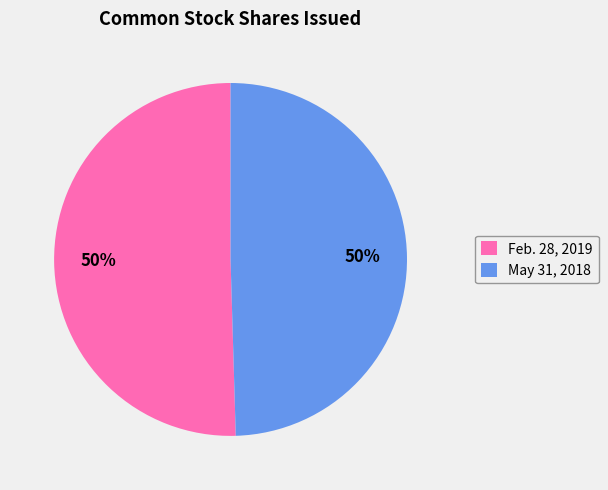

Combined, do Feb. 28, 2019 and May 31, 2018 account for over 50%?

Yes